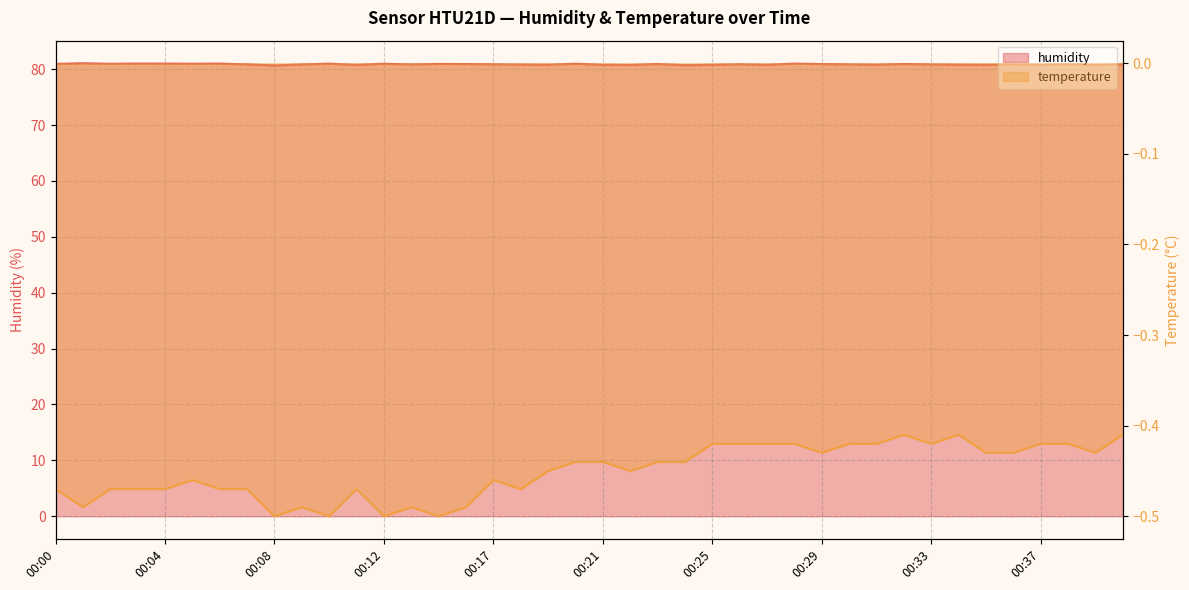

Does the chart display data point markers on the line(s)?

No